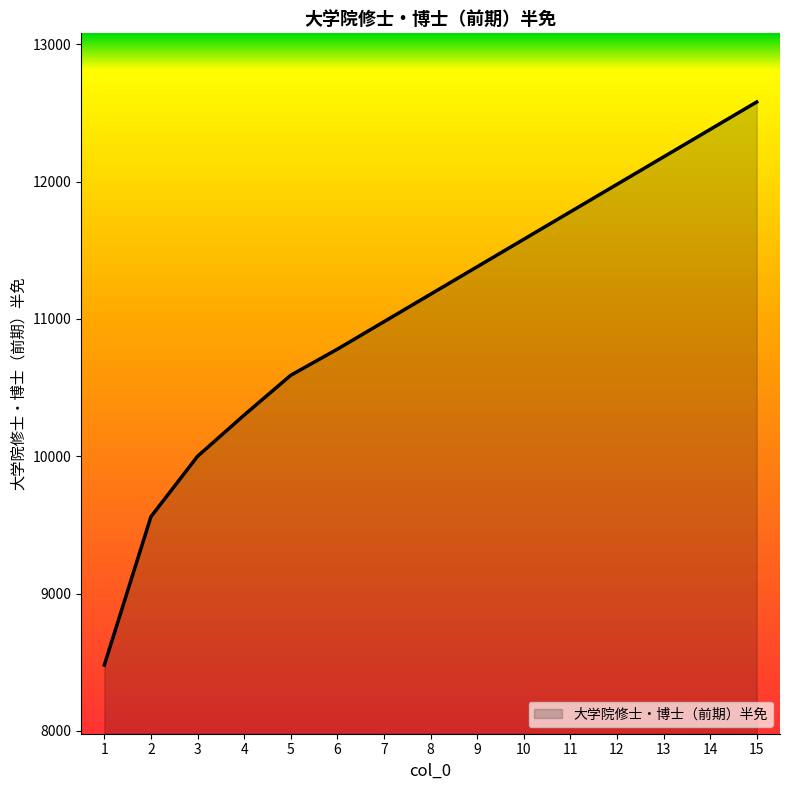

What is the change in value from 7 to 14?

+1400